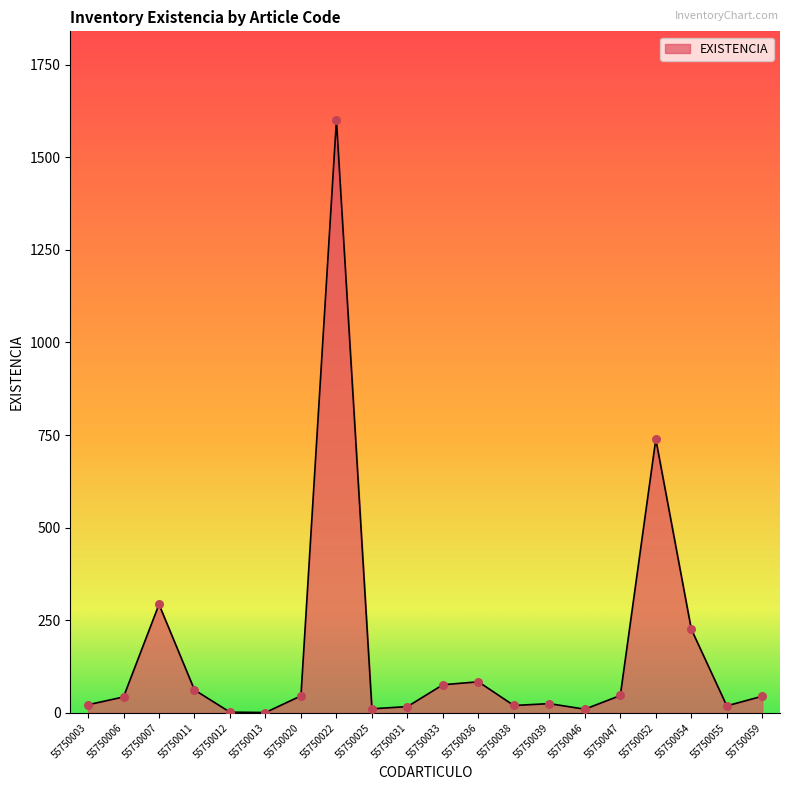

Between 55750054 and 55750052, which is larger?

55750052